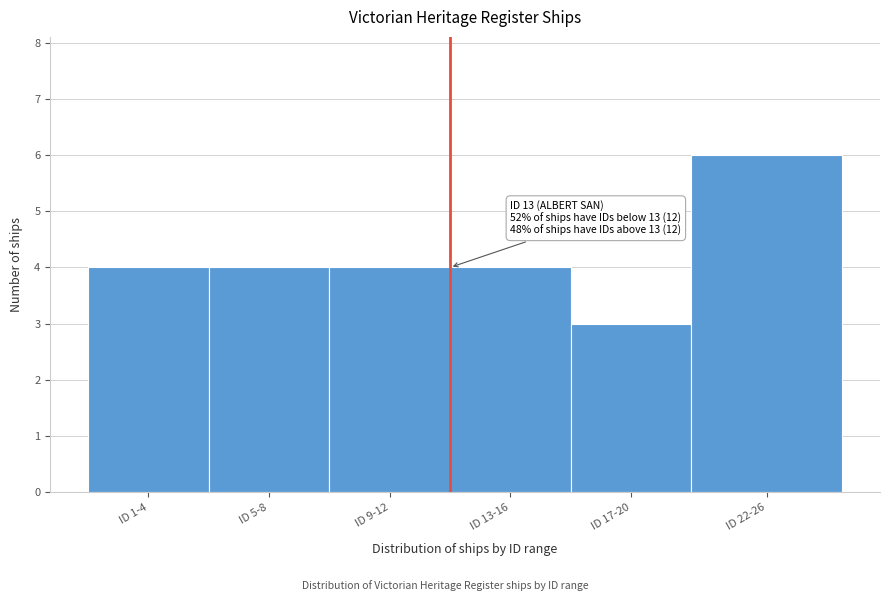

Reading left to right, transcribe all the data shown in this chart.

ID 1-4=4	ID 5-8=4	ID 9-12=4	ID 13-16=4	ID 17-20=3	ID 22-26=6